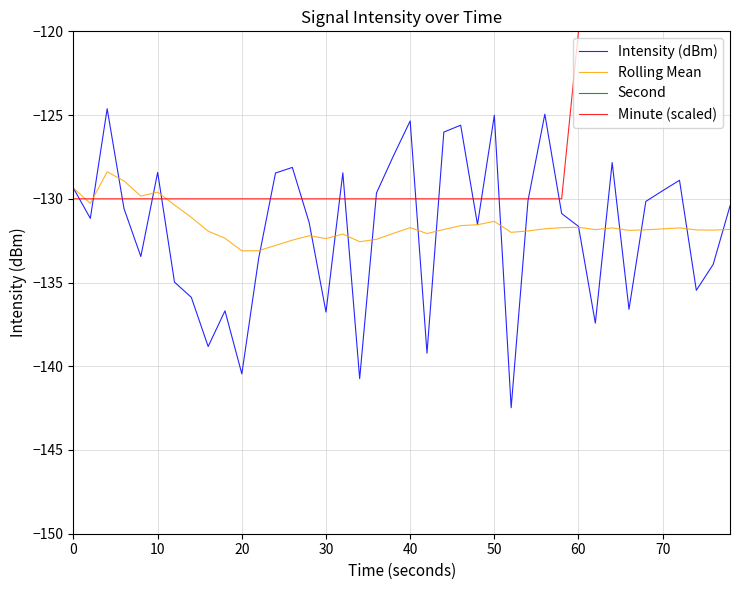

How many lines are shown in the chart?

4